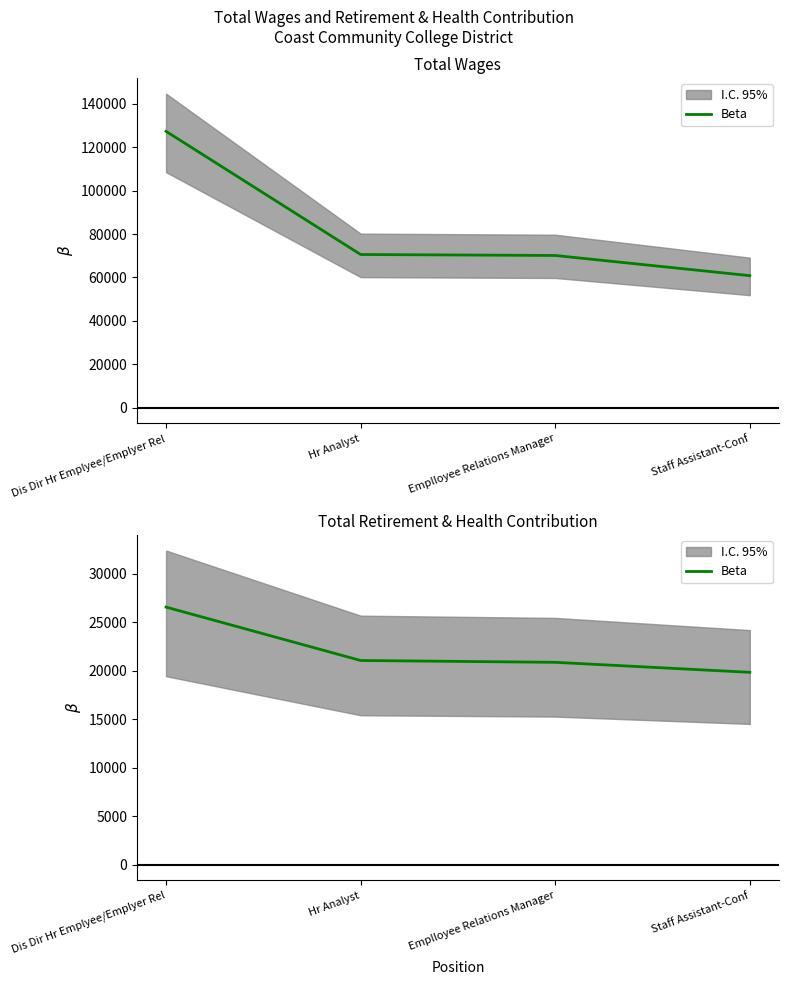

True or false: there are more than 1 points higher than both neighbors.

False